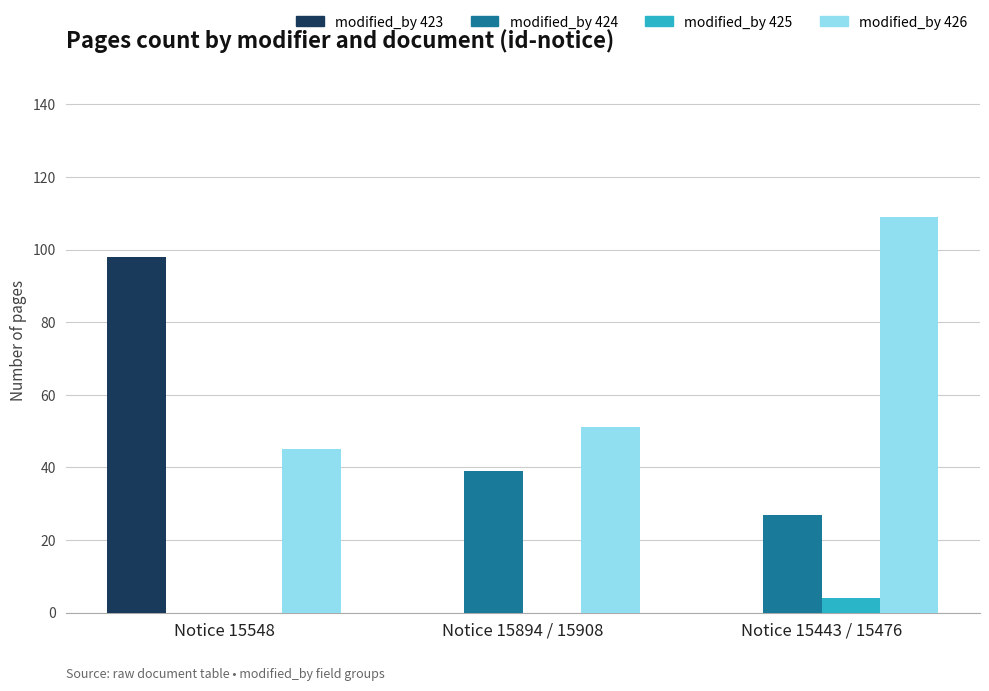

Reading right to left, list all the values displayed in this chart.

modified_by 423: Notice 15443 / 15476=0	Notice 15894 / 15908=0	Notice 15548=98
modified_by 424: Notice 15443 / 15476=27	Notice 15894 / 15908=39	Notice 15548=0
modified_by 425: Notice 15443 / 15476=4	Notice 15894 / 15908=0	Notice 15548=0
modified_by 426: Notice 15443 / 15476=109	Notice 15894 / 15908=51	Notice 15548=45